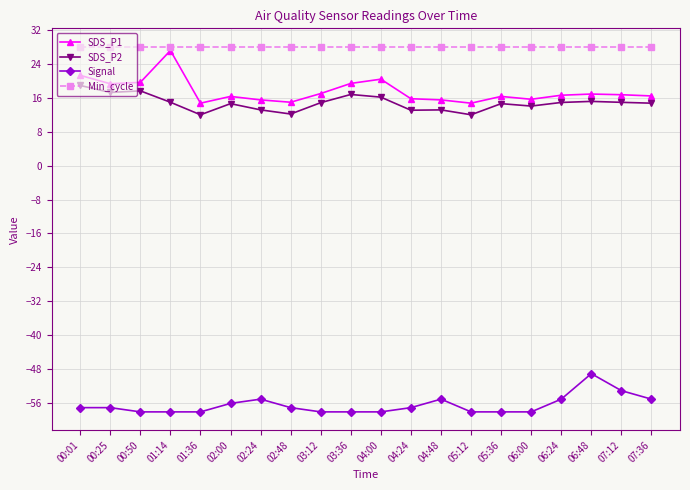

The Signal series shows -40.4 at 05:12. True or false?

False